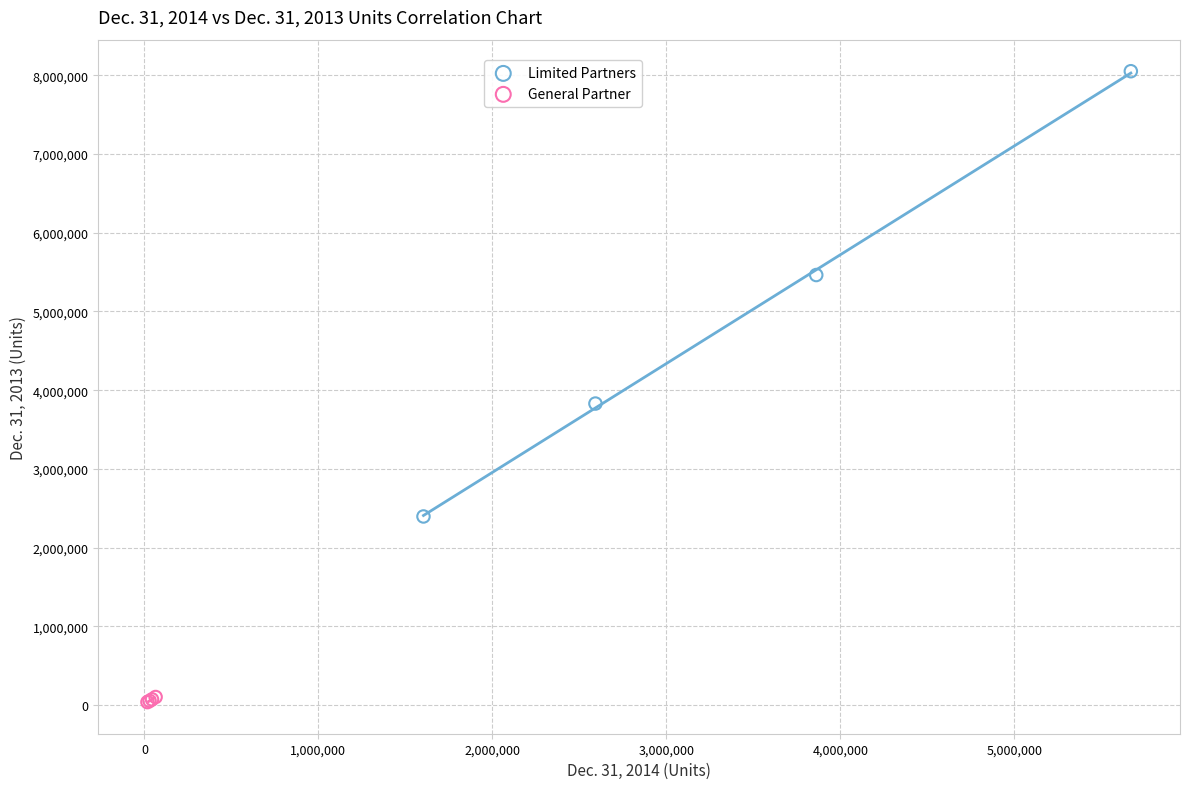

Which series reaches the maximum Y coordinate?

Limited Partners